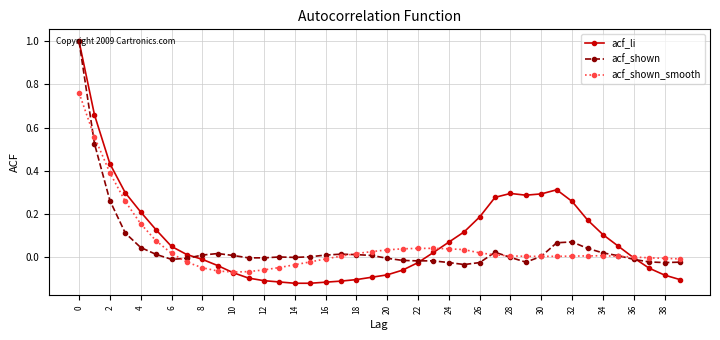

How many distinct data groups are displayed?

3